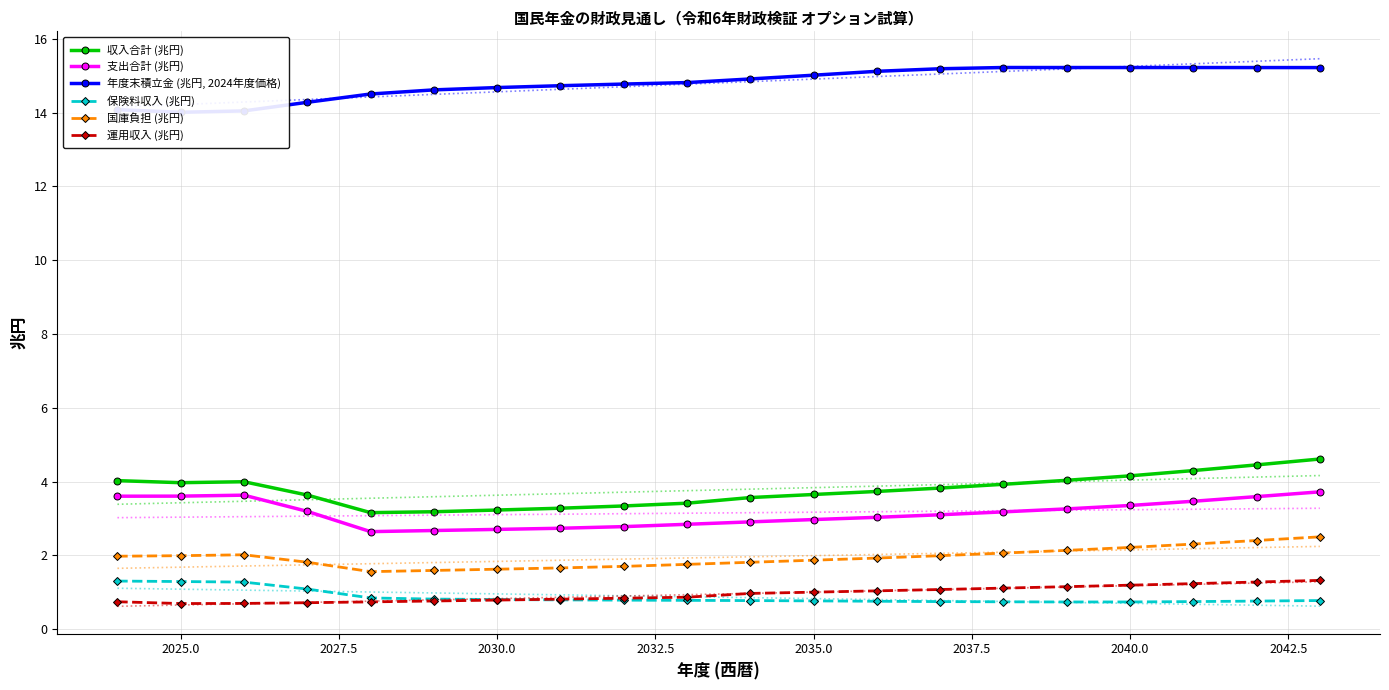

The value of 運用収入 (兆円) at 2030.0 is 0.8. True or false?

True